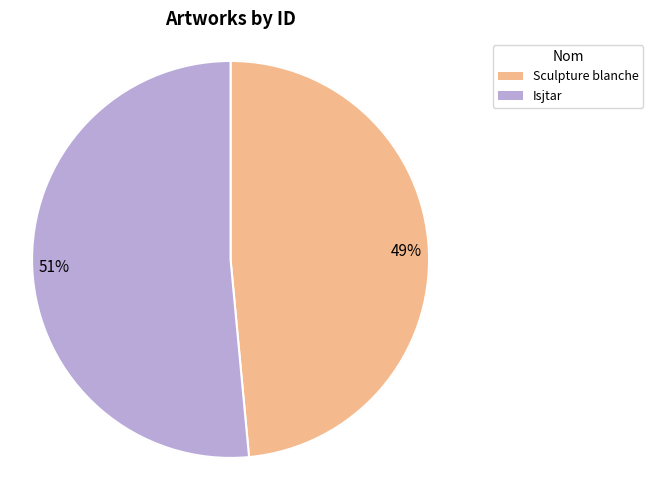

Between Sculpture blanche and Isjtar, which is larger?

Isjtar